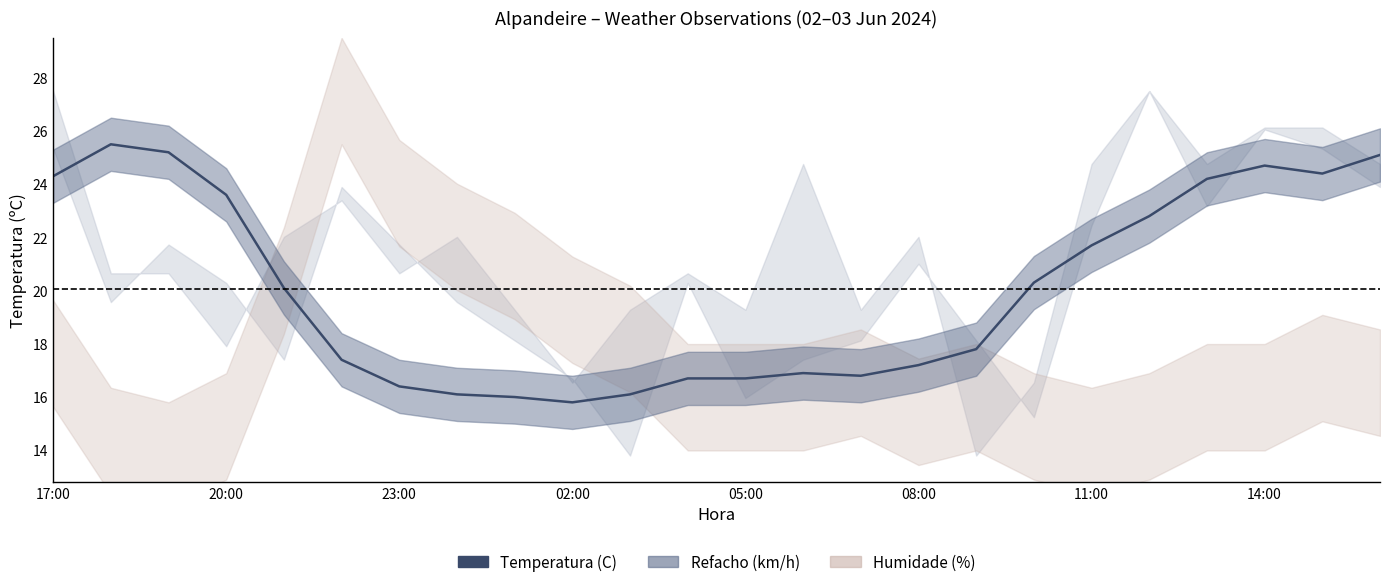

What is the maximum value shown in the chart?

25.5